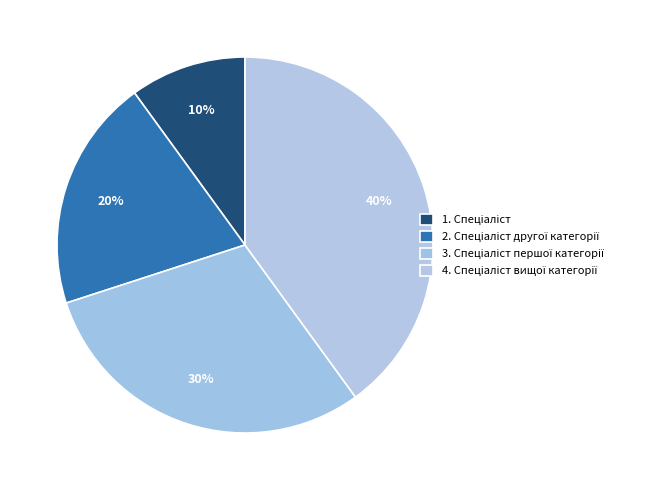

How many segments does this pie chart have?

4